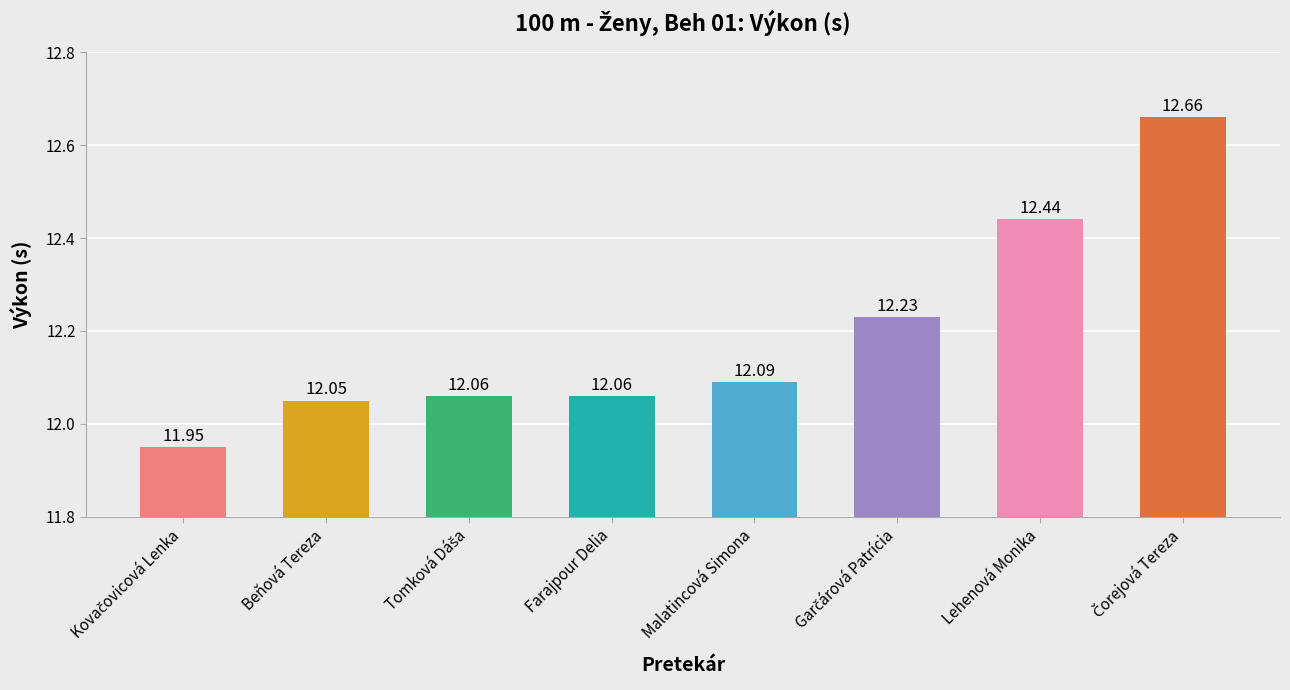

What is the label of the 2nd bar from the left?

Beňová Tereza